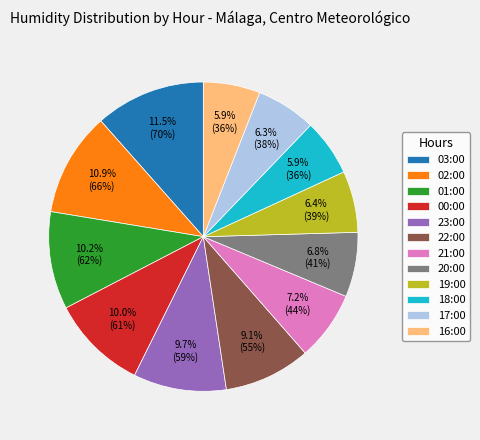

To the nearest percent, what is the combined percentage of 01:00 and 23:00?

20%